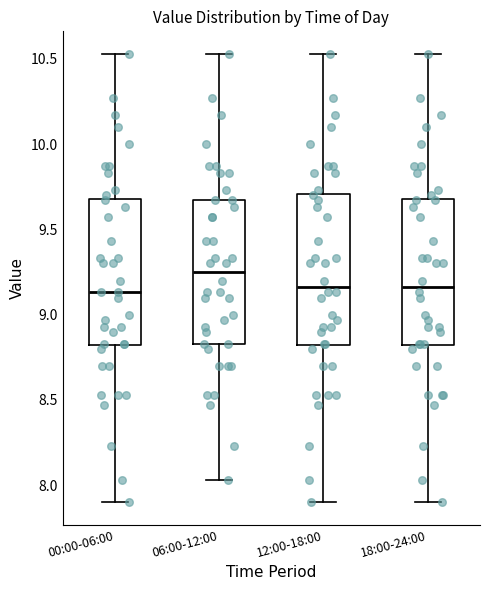

Where is the upper edge of the box for 18:00-24:00 on the y-axis? The values are not printed on the chart, so give them approximately, as read against the axis.

9.70